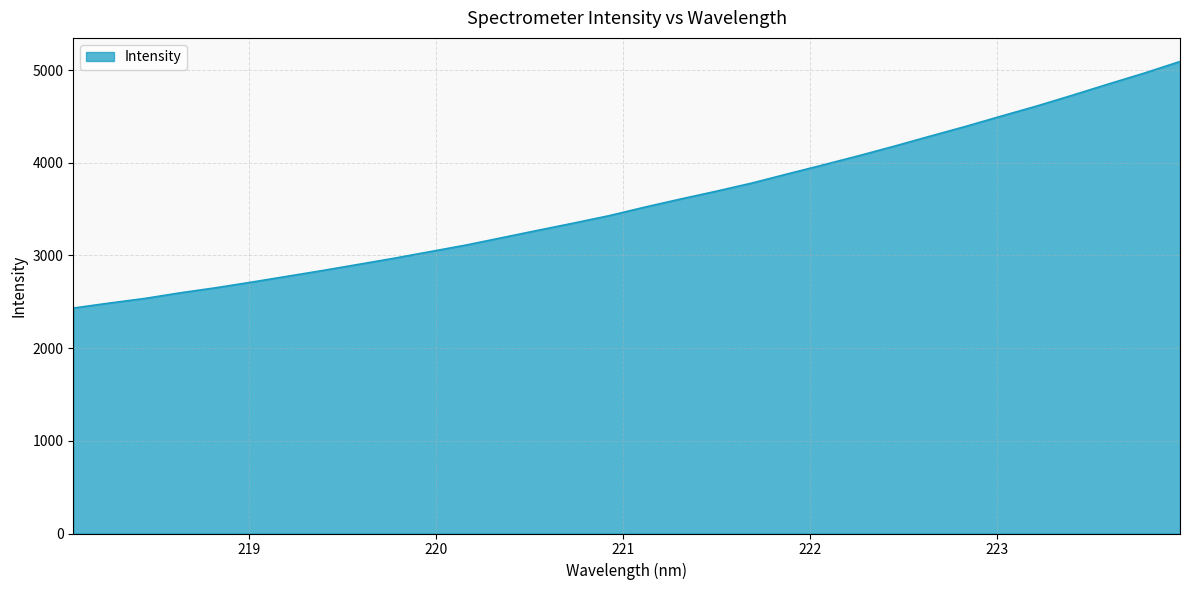

How many lines are shown in the chart?

1